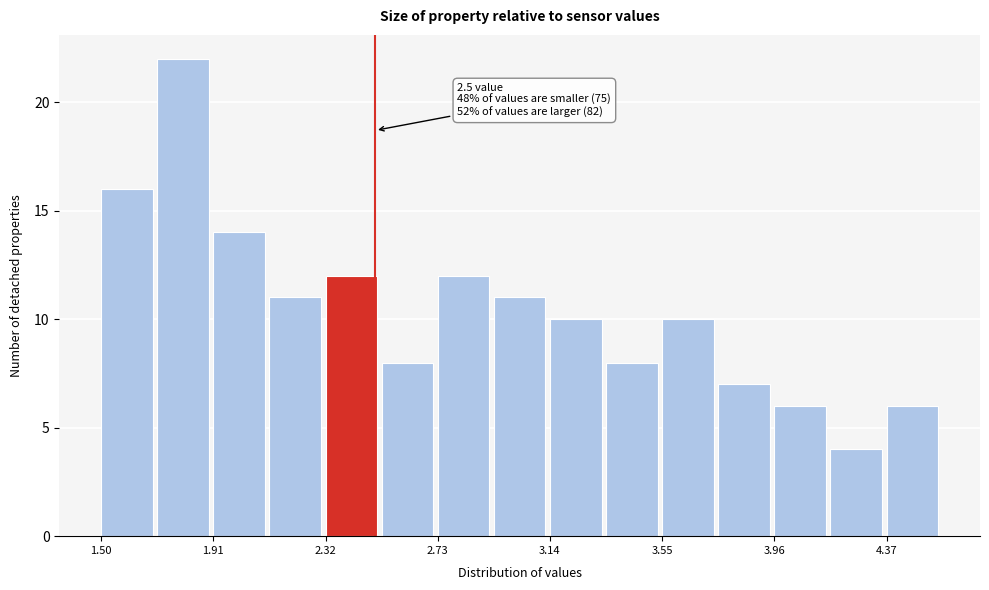

Over which range of the x-axis is the bar tallest?

1.70 to 1.90